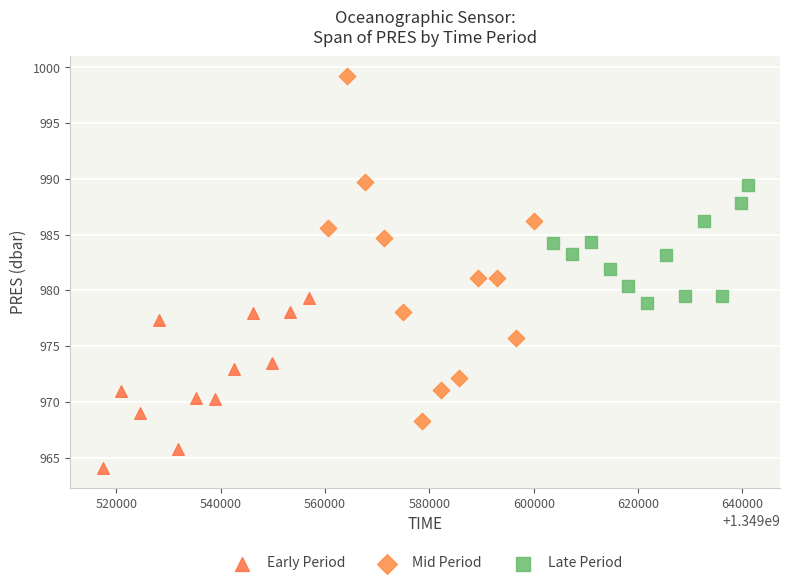

Which series has the widest spread of Y values?

Mid Period